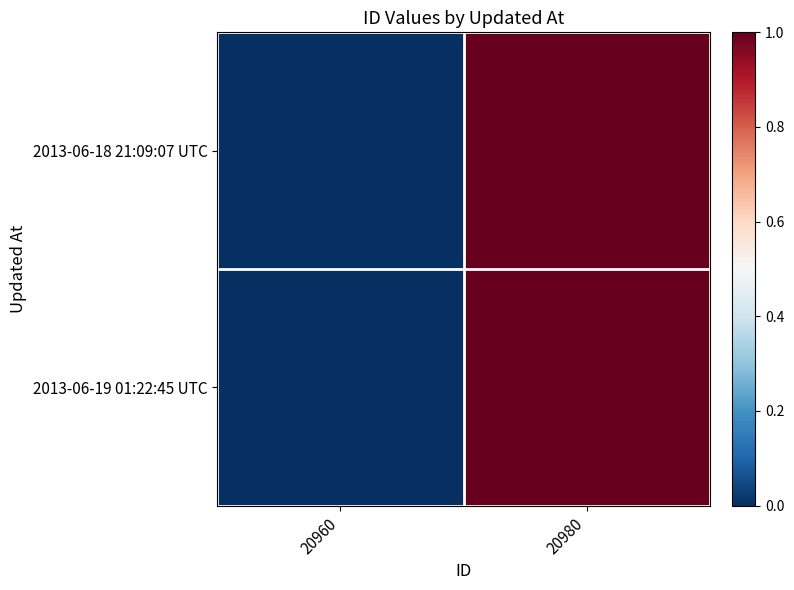

Which series changed the most between 20960 and 20980?

2013-06-18 21:09:07 UTC